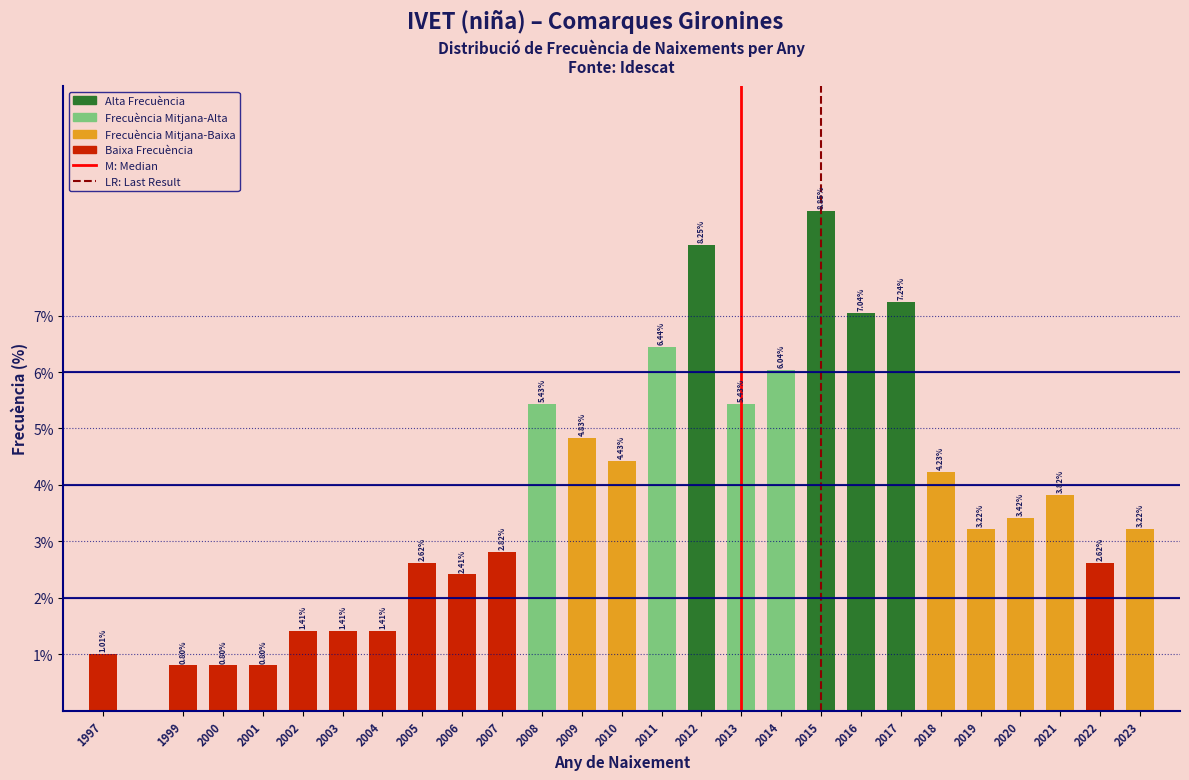

What is the change in value from 2000 to 2002?

+0.6